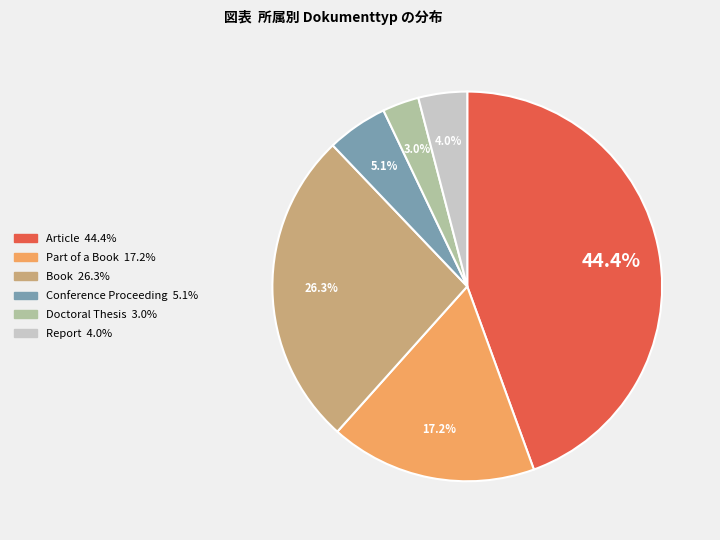

To the nearest percent, what is the average slice percentage?

17%